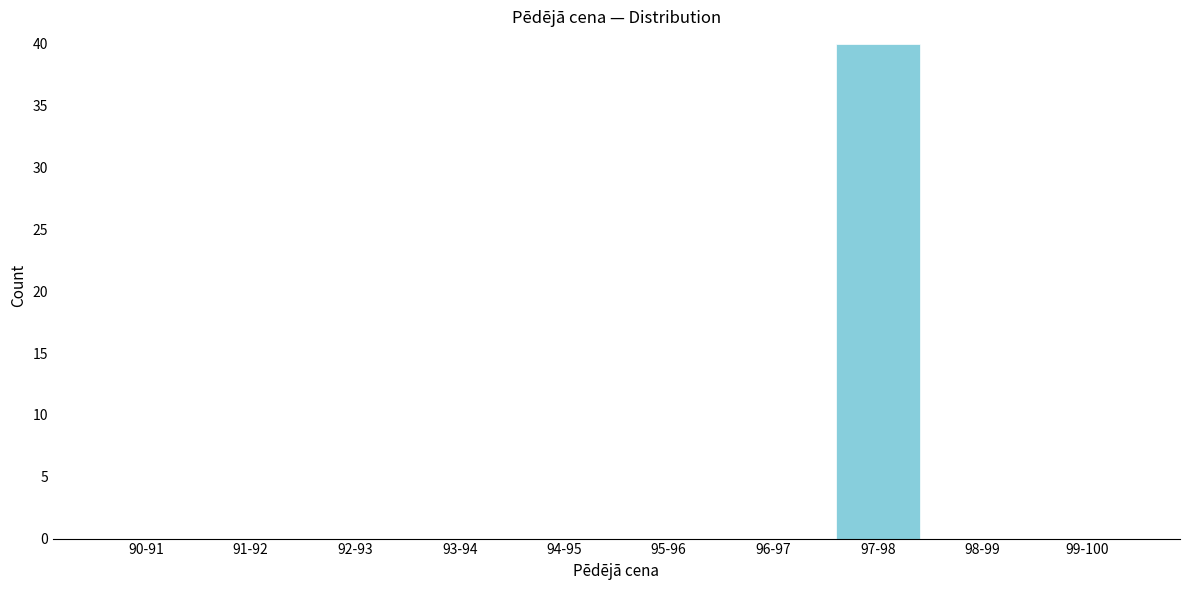

Reading right to left, list all the values displayed in this chart.

99-100=0	98-99=0	97-98=40	96-97=0	95-96=0	94-95=0	93-94=0	92-93=0	91-92=0	90-91=0